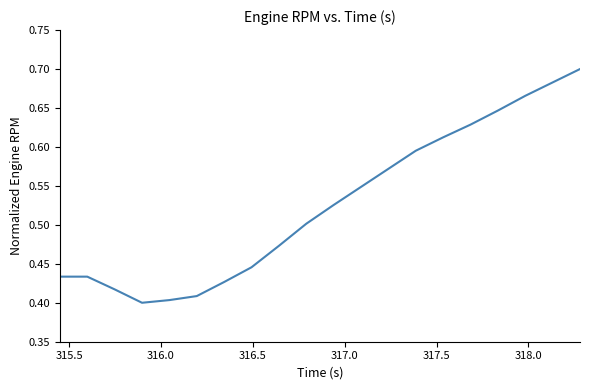

How many values are between 0 and 1?

20